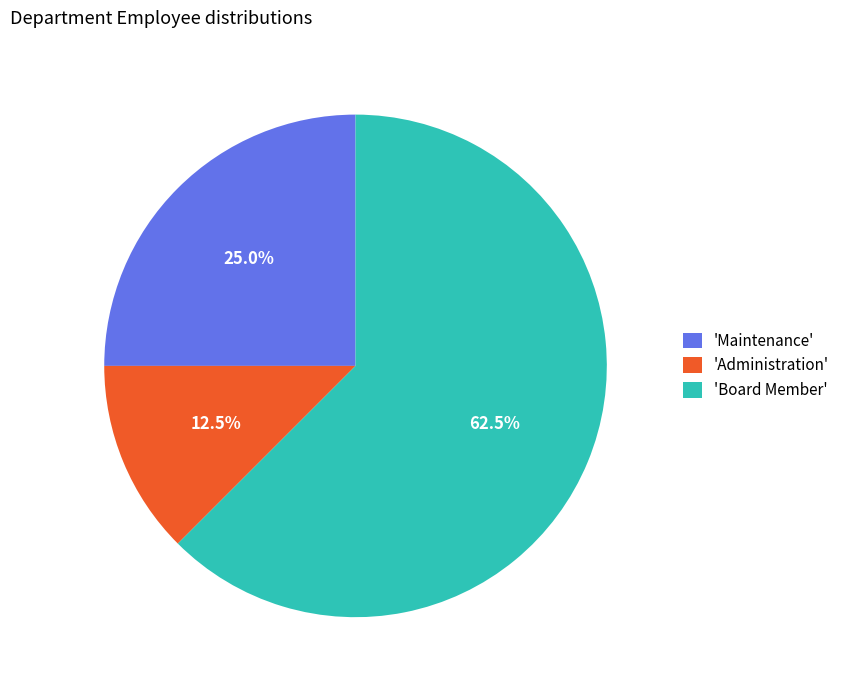

Does any single category account for the majority?

Yes